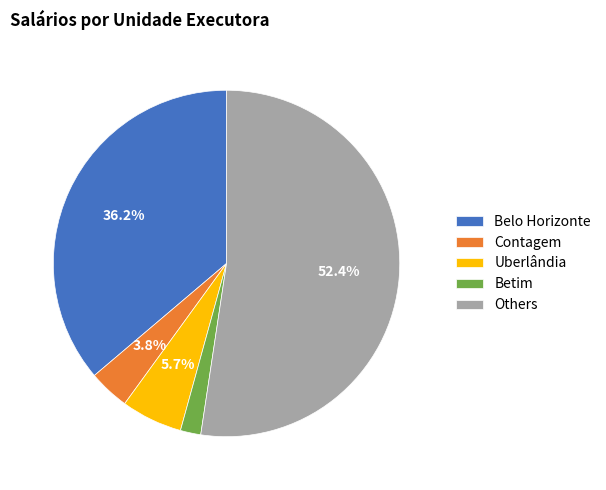

Which category has the biggest portion of the pie?

Others